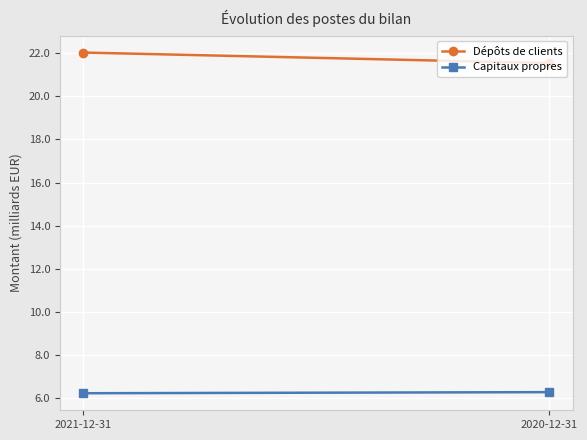

Reading left to right, transcribe all the data shown in this chart.

Dépôts de clients: 22.0	21.5
Capitaux propres: 6.2	6.3